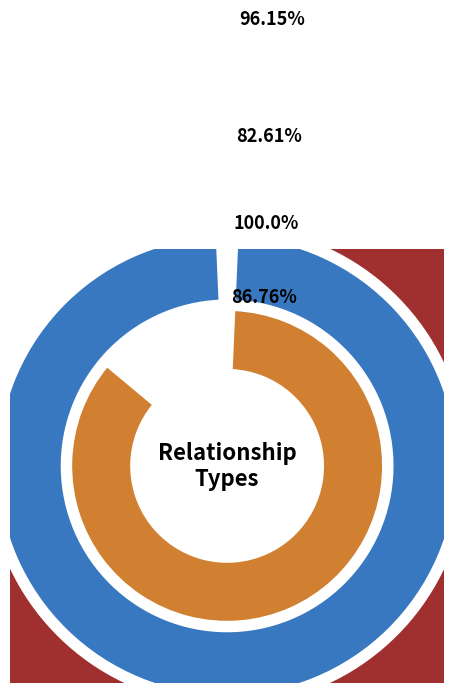

How many slices are in this pie chart?

5